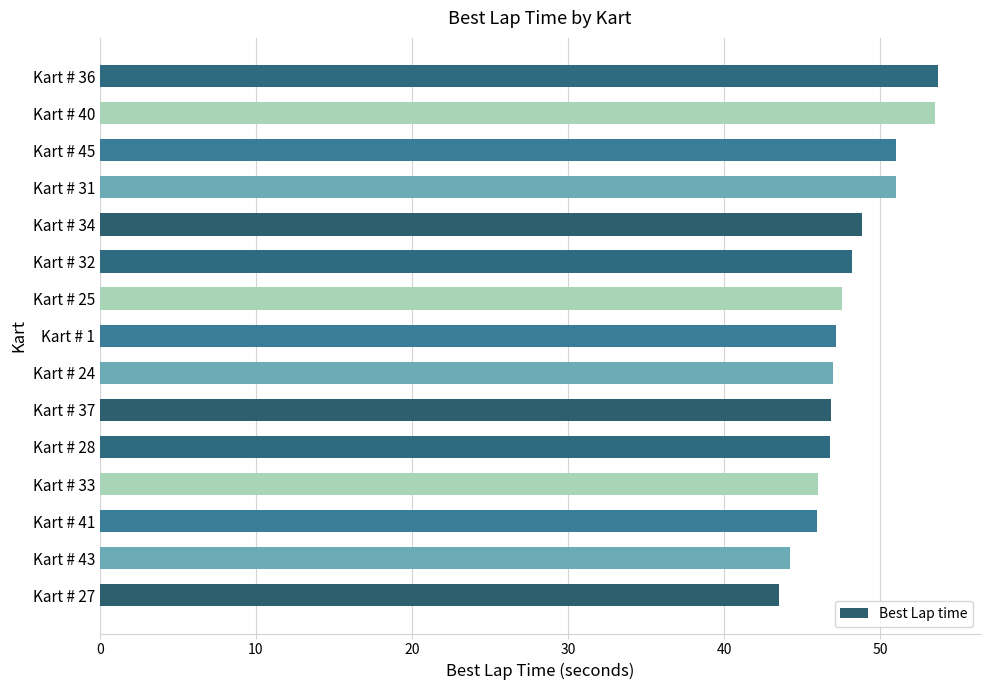

Approximately how many times larger is the value at Kart # 36 compared to Kart # 25?

1.1